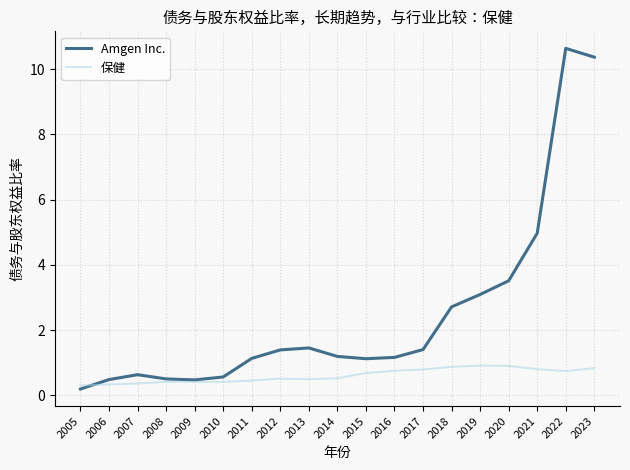

Which category has the lowest value across all series?

2005